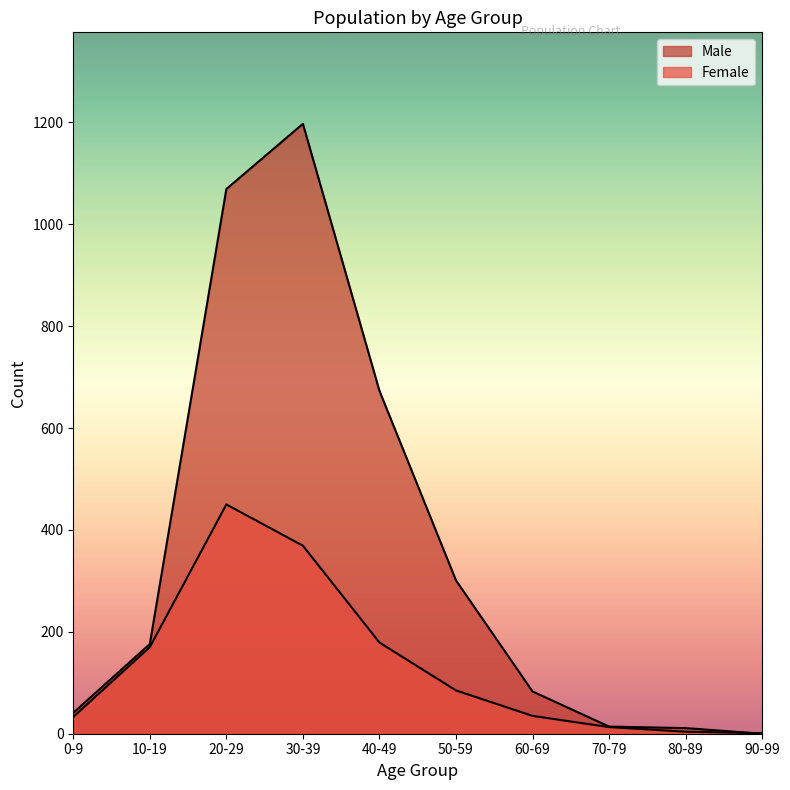

True or false: Male has a value of 436 at 50-59.

False